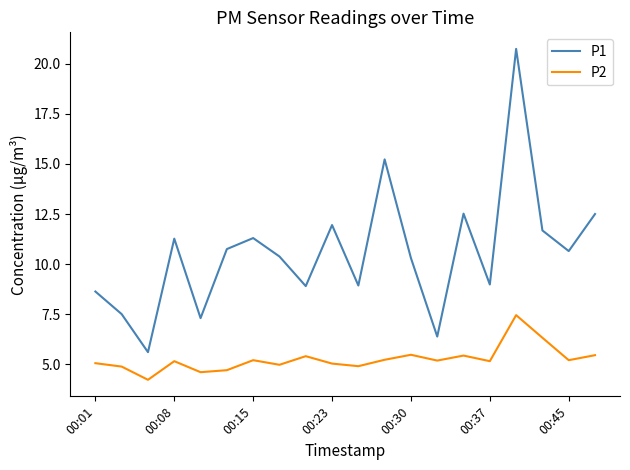

Count the number of data series in this chart.

2